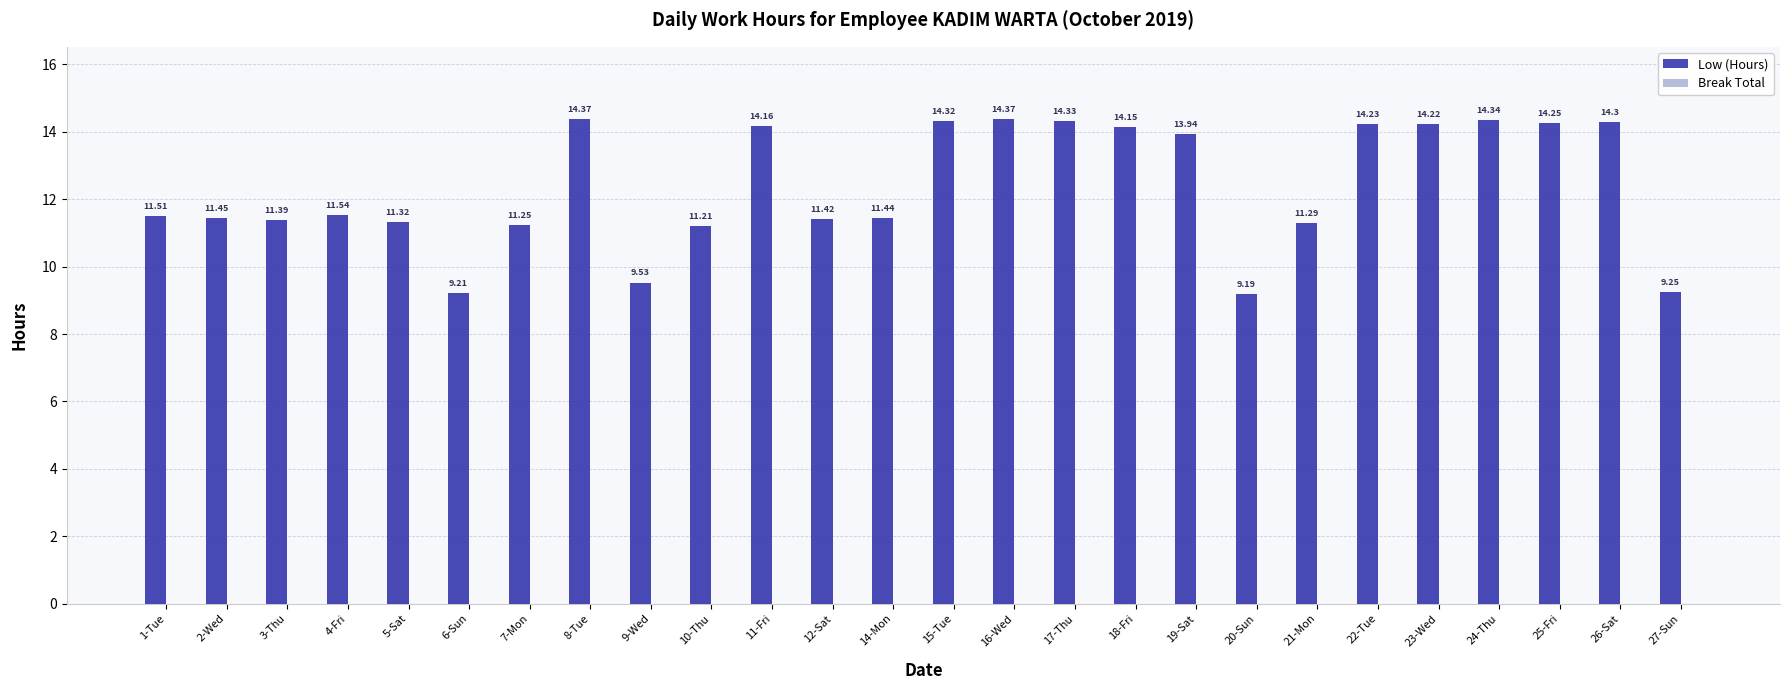

Are the bars grouped side by side (vs. stacked)?

No